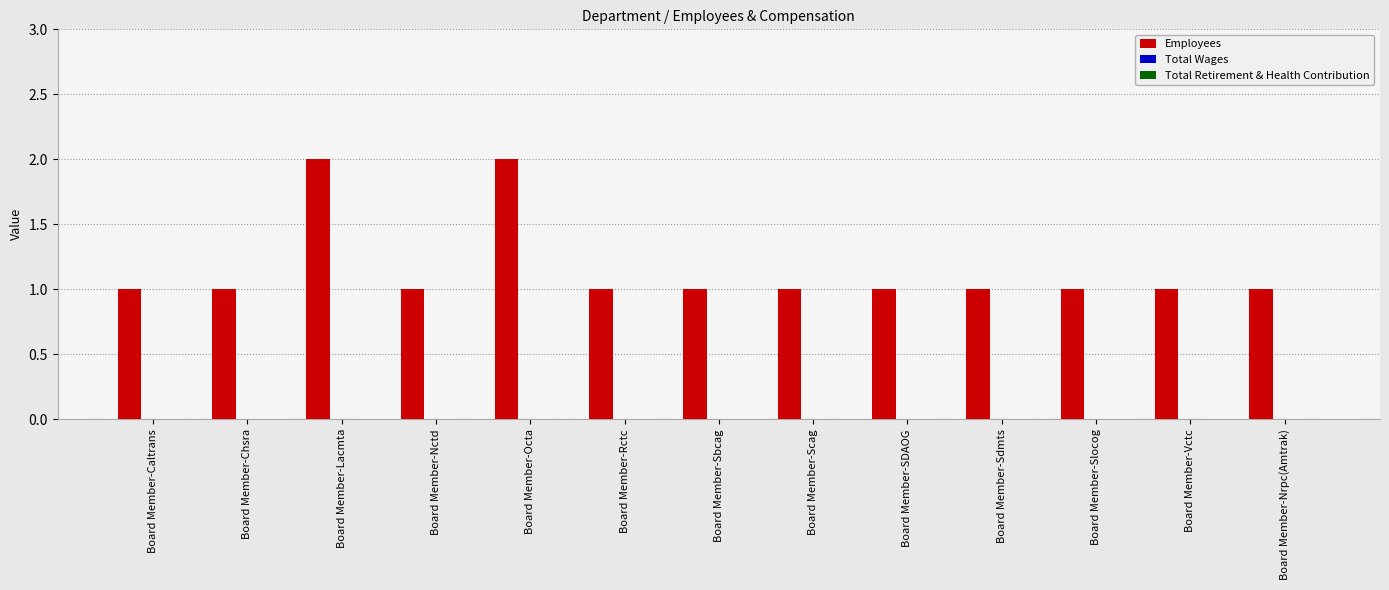

Reading left to right, transcribe all the data shown in this chart.

Board Member-Caltrans=1	Board Member-Chsra=1	Board Member-Lacmta=2	Board Member-Nctd=1	Board Member-Octa=2	Board Member-Rctc=1	Board Member-Sbcag=1	Board Member-Scag=1	Board Member-SDAOG=1	Board Member-Sdmts=1	Board Member-Slocog=1	Board Member-Vctc=1	Board Member-Nrpc(Amtrak)=1